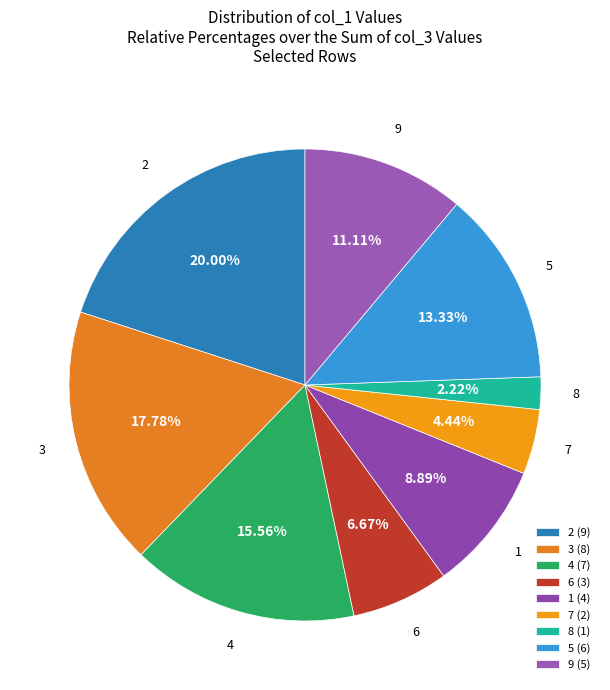

To the nearest percent, what is the average slice percentage?

11%